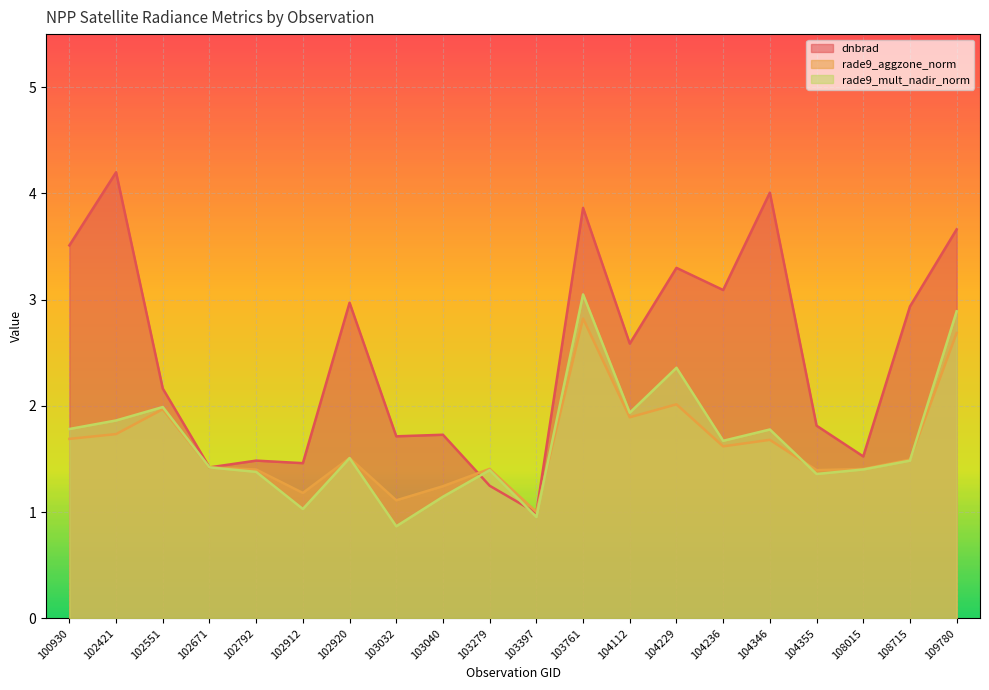

At how many categories does at least one series exceed 2?

11